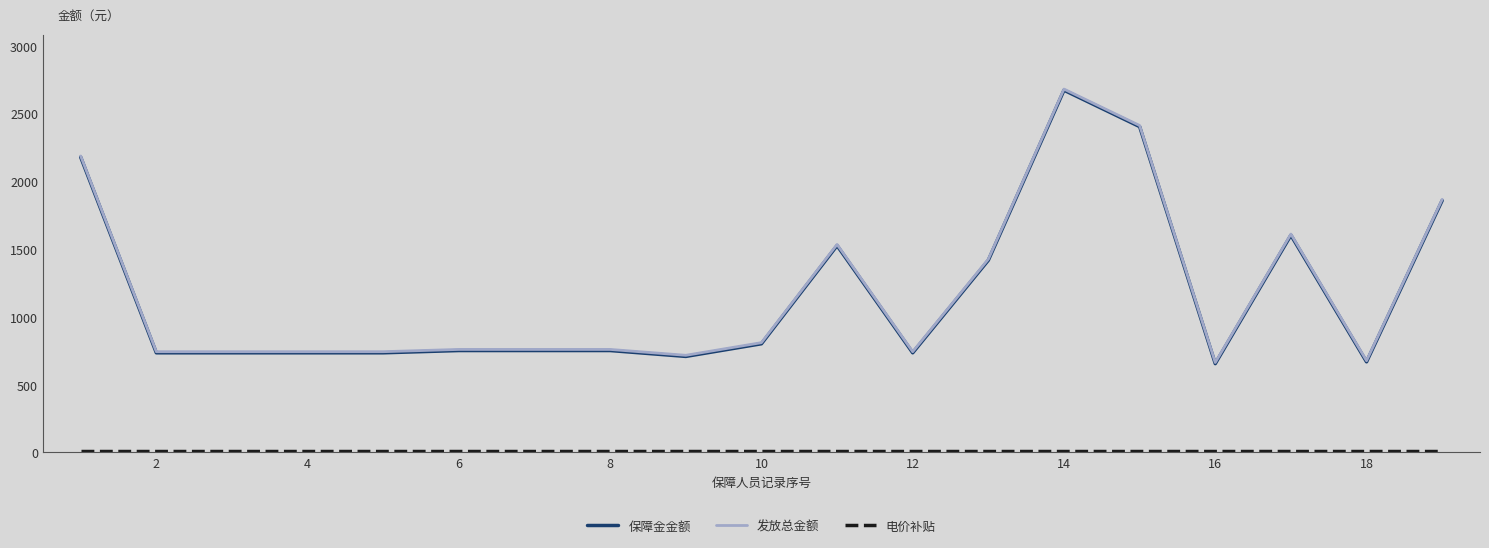

Rank the series by their maximum value, from highest to lowest.

发放总金额, 保障金金额, 电价补贴